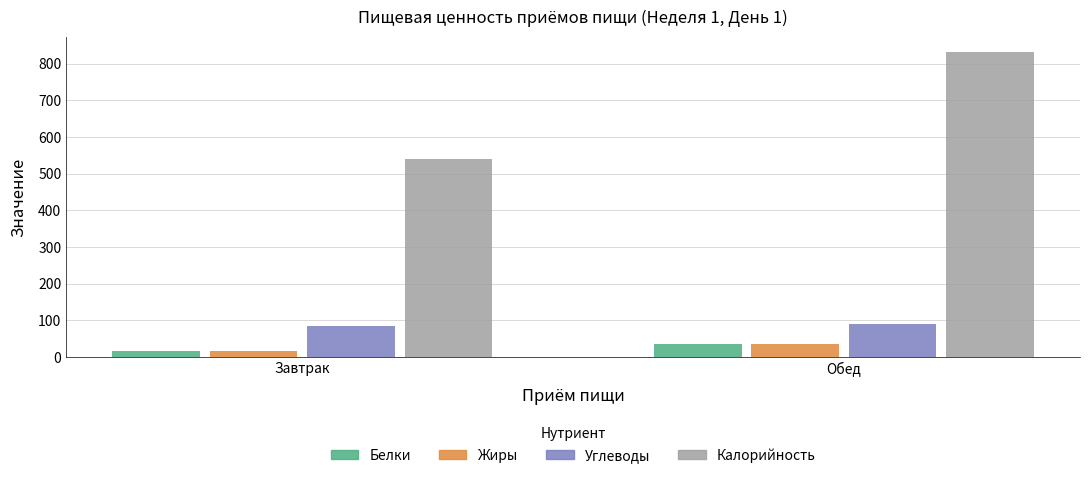

Between Завтрак and Обед, which series saw the biggest shift?

Калорийность